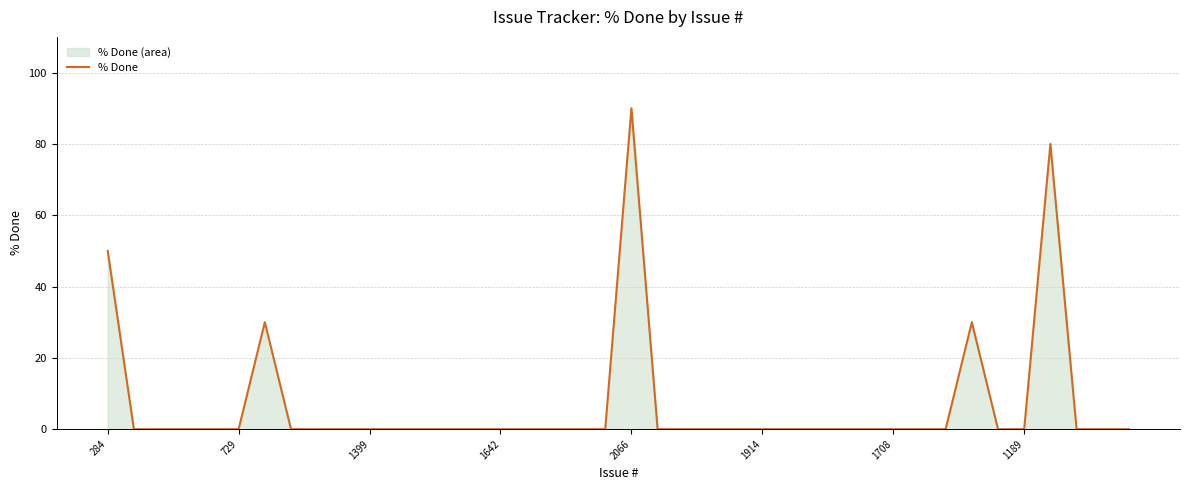

What is the greatest value displayed?

90